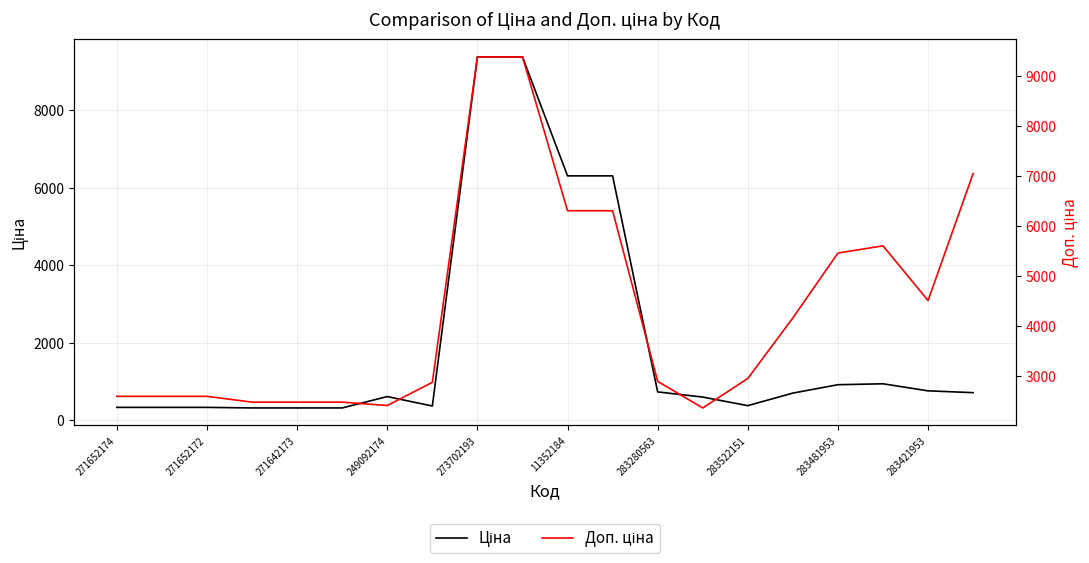

How many interior local peaks does the Доп. ціна series have?

1